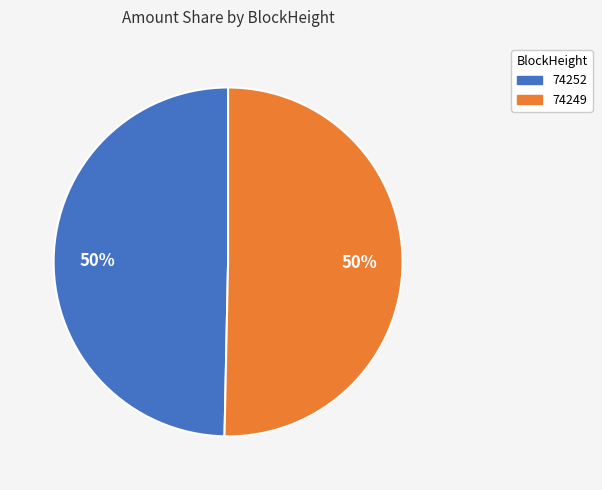

Which slice is the smallest?

74252